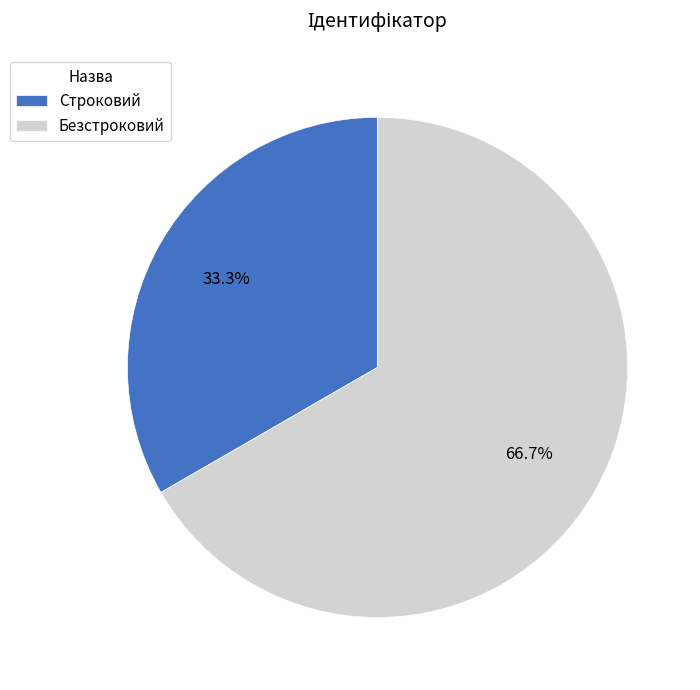

Rank the categories by value from highest to lowest.

Безстроковий, Строковий